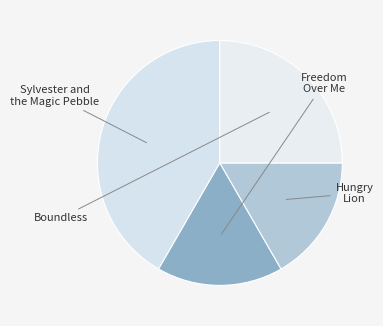

Is Boundless the majority of the pie?

No